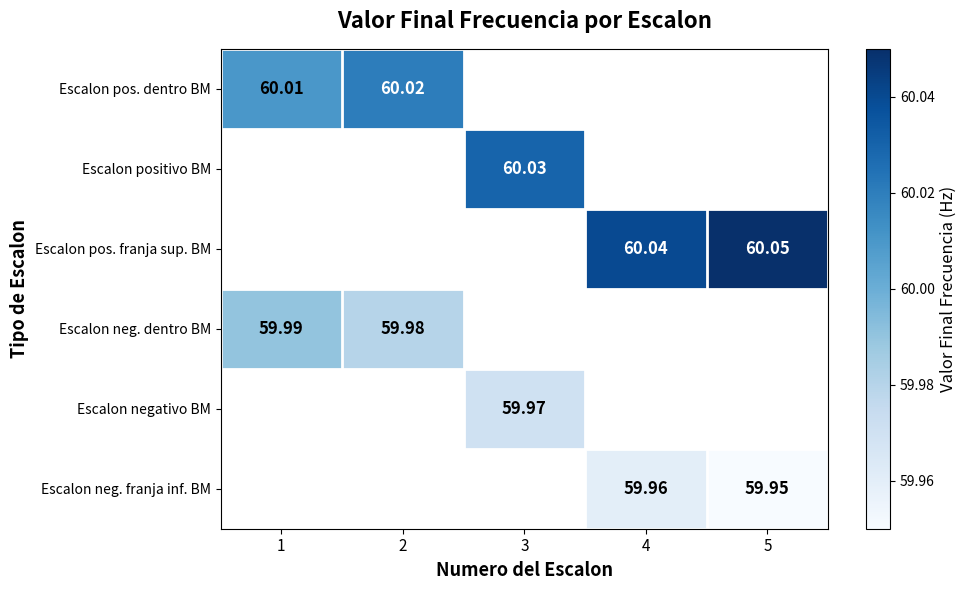

Which series has the largest range (max minus min)?

Escalon pos. dentro BM